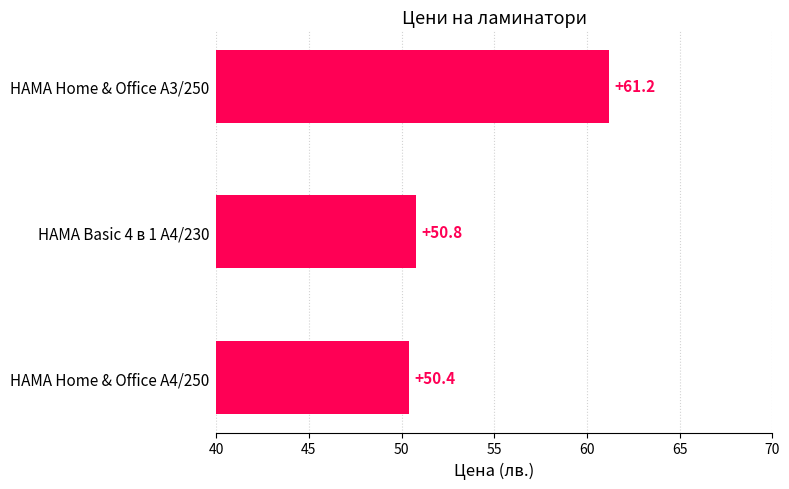

Are the bars grouped side by side (vs. stacked)?

No